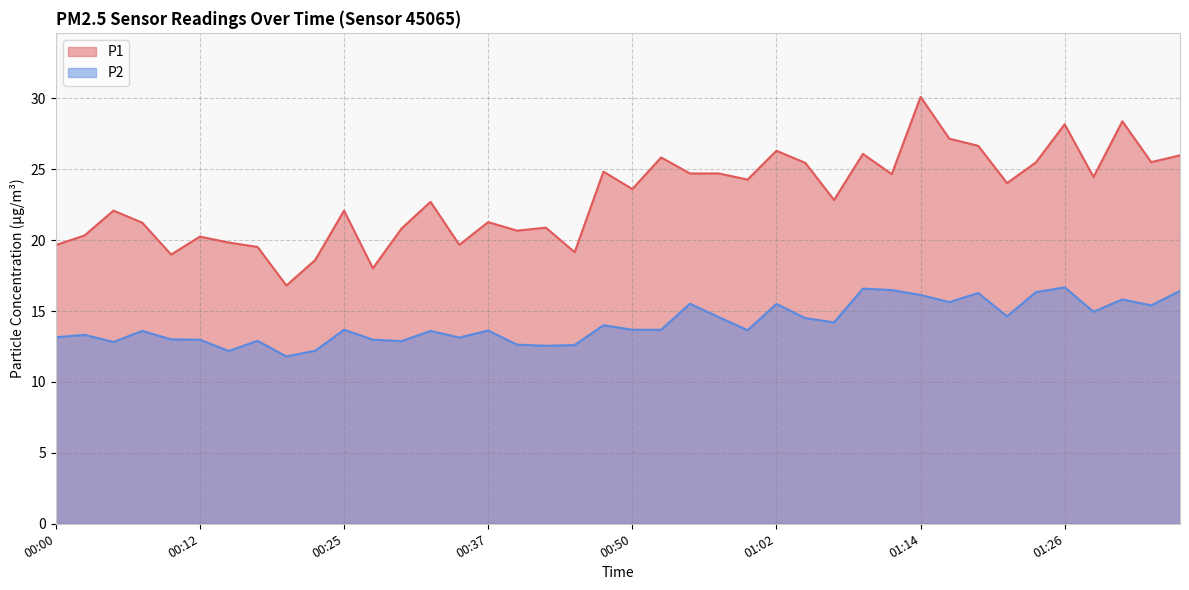

The P2 series shows 12.6 at 00:42. True or false?

True